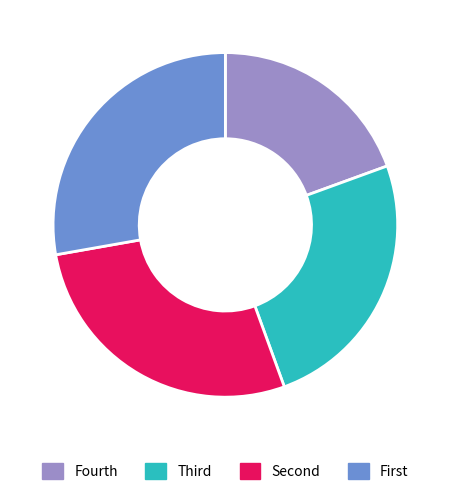

Which category has the smallest portion of the pie?

Fourth